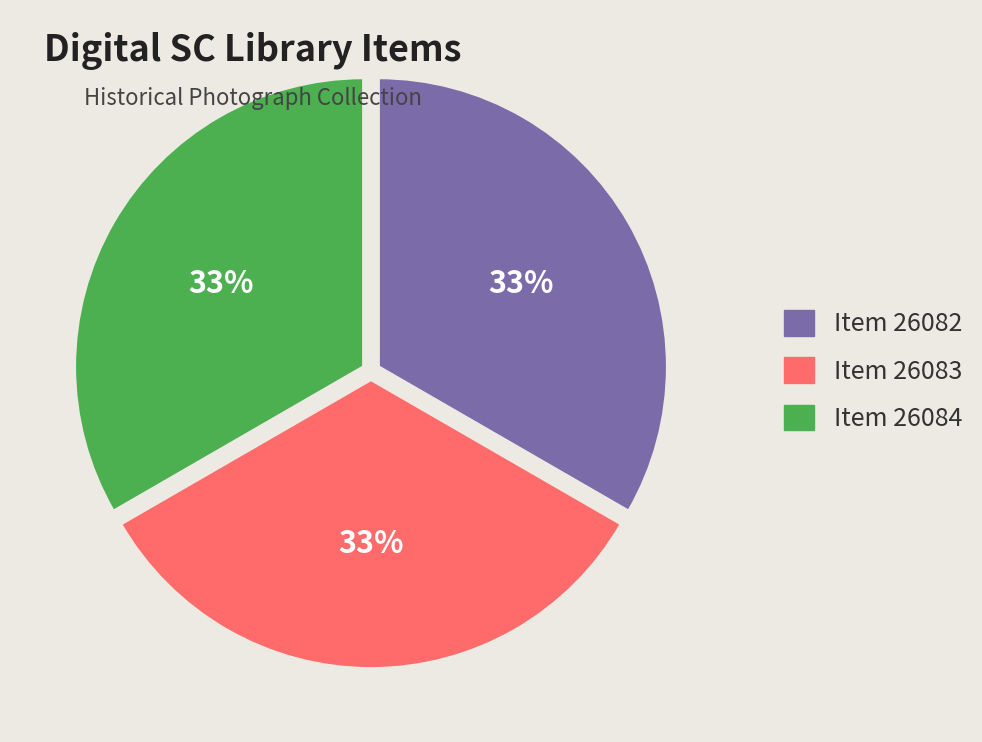

To the nearest percent, what portion does Item 26083 represent?

33%